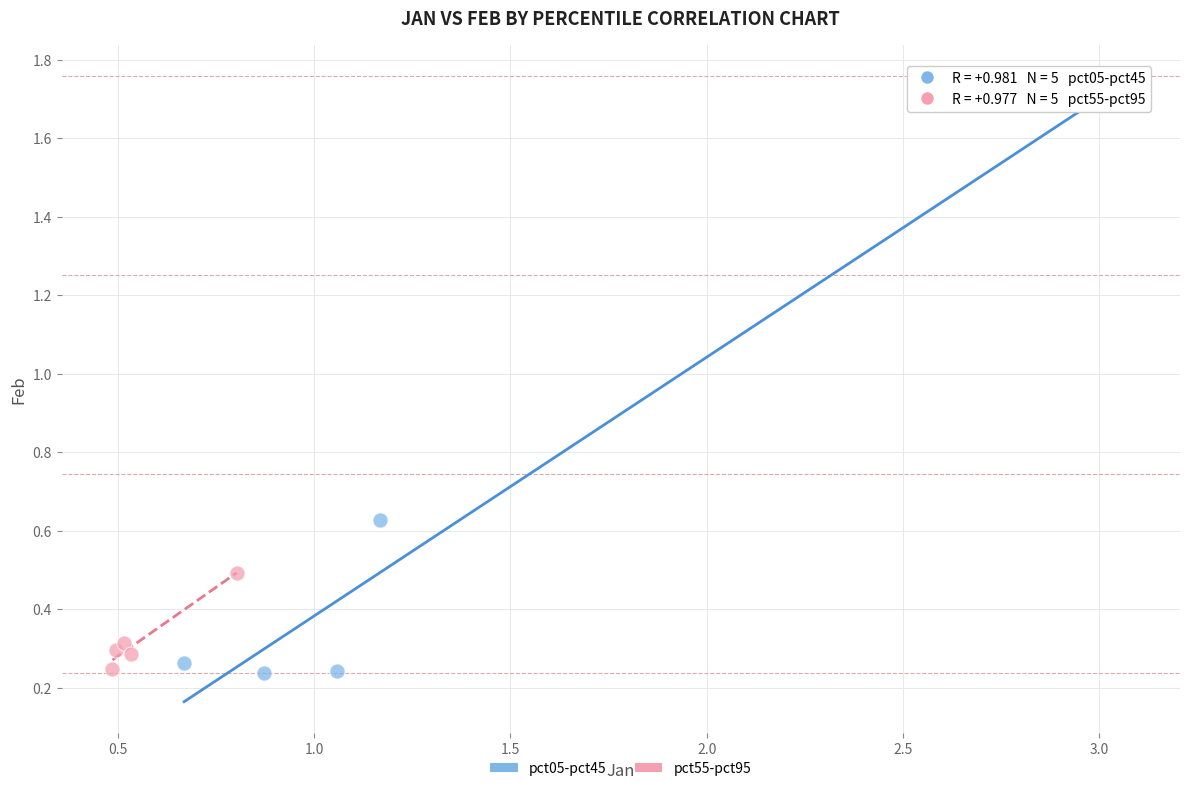

Which series reaches the maximum Y coordinate?

pct05-pct45